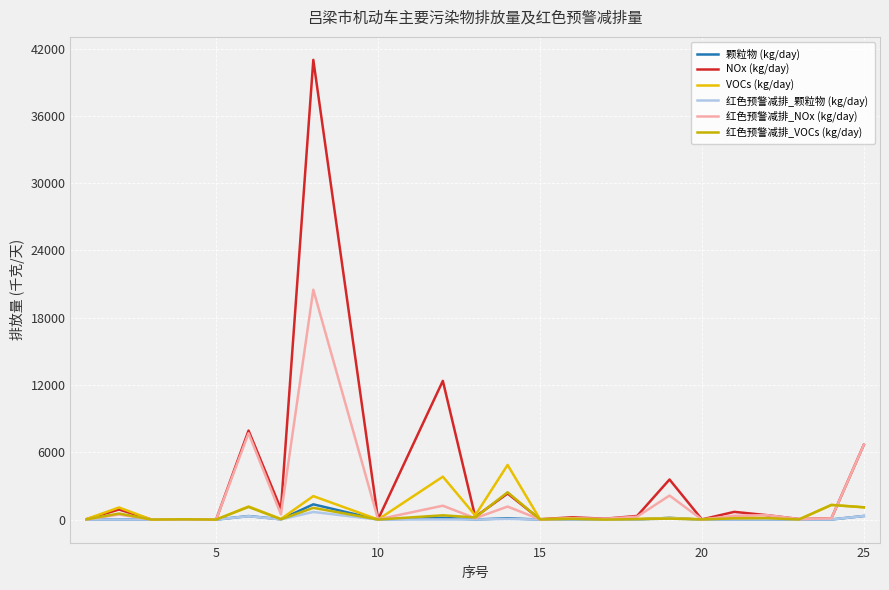

How many lines are shown in the chart?

6